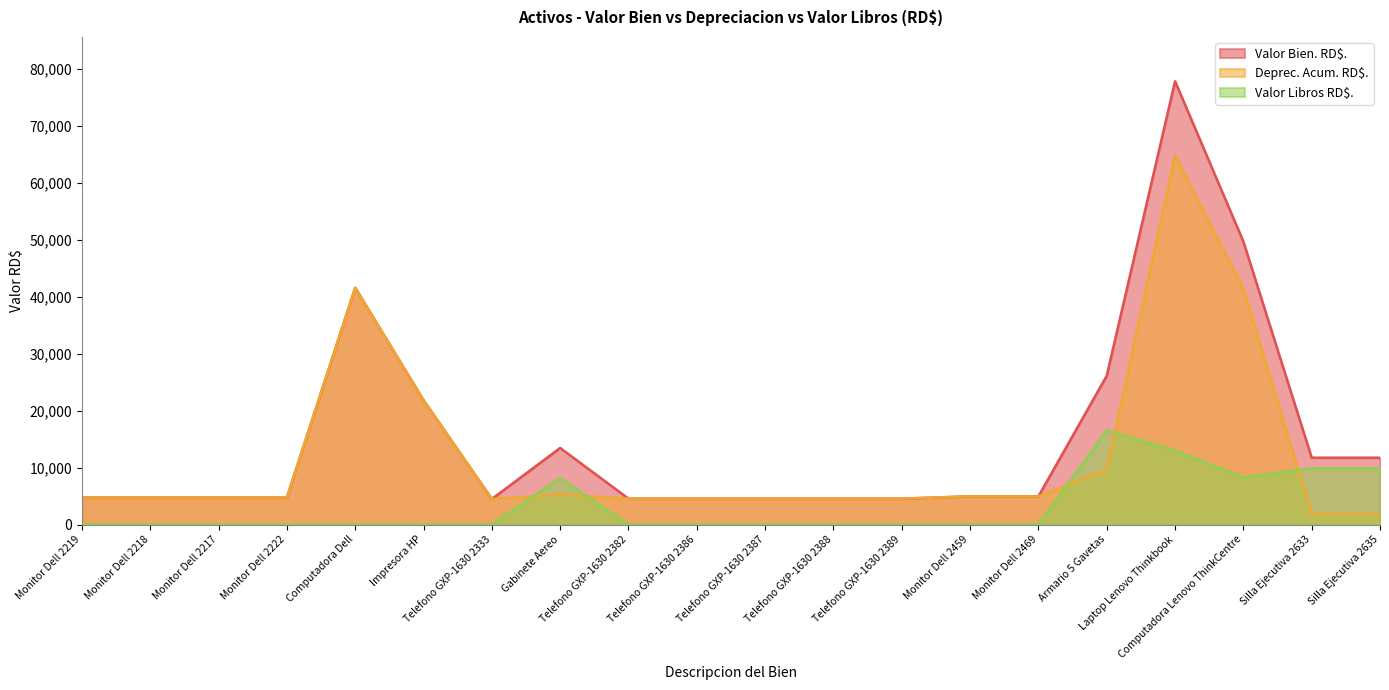

True or false: Valor Bien. RD$. and Deprec. Acum. RD$. intersect in this chart.

False